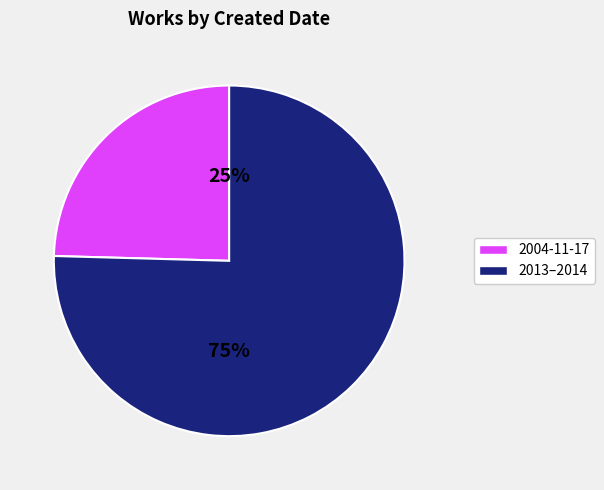

Is there a majority slice in this chart?

Yes